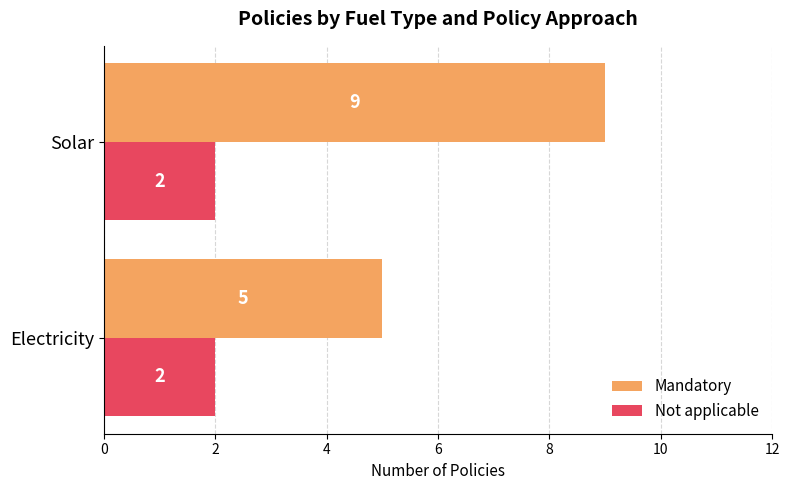

What is the sum of all Not applicable values?

4